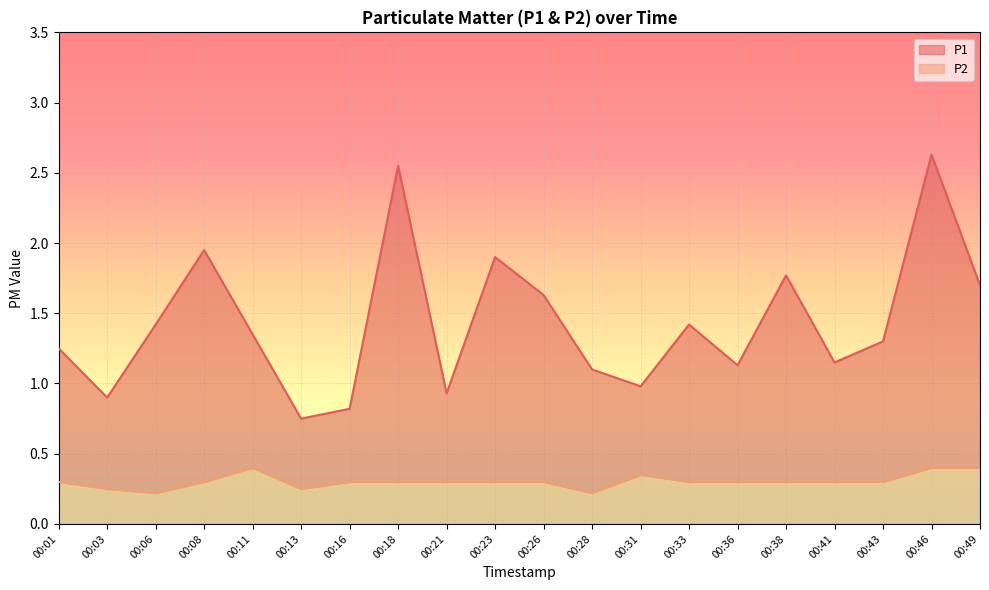

True or false: P1 and P2 intersect in this chart.

False